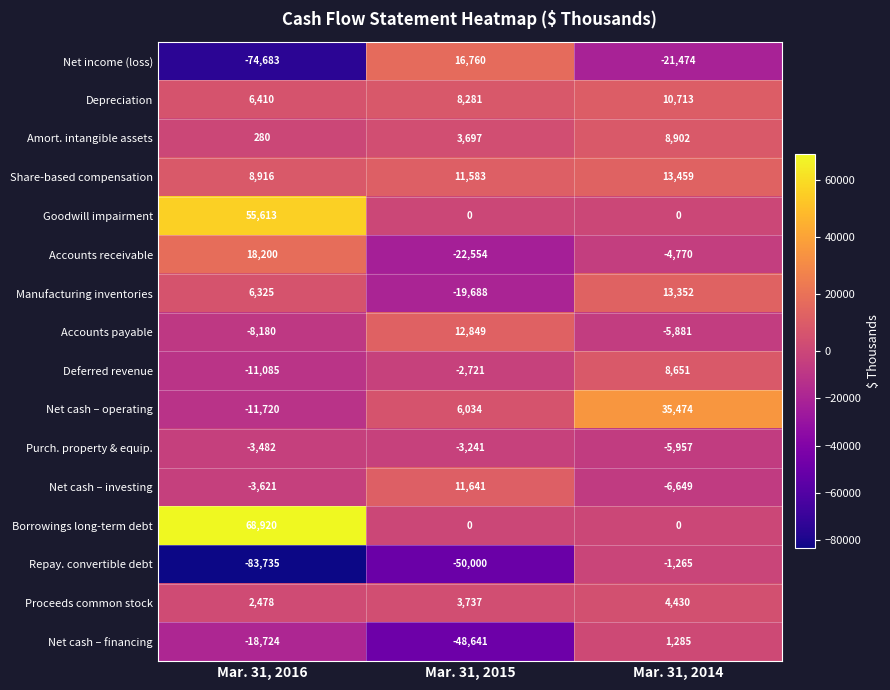

How many distinct data groups are displayed?

16